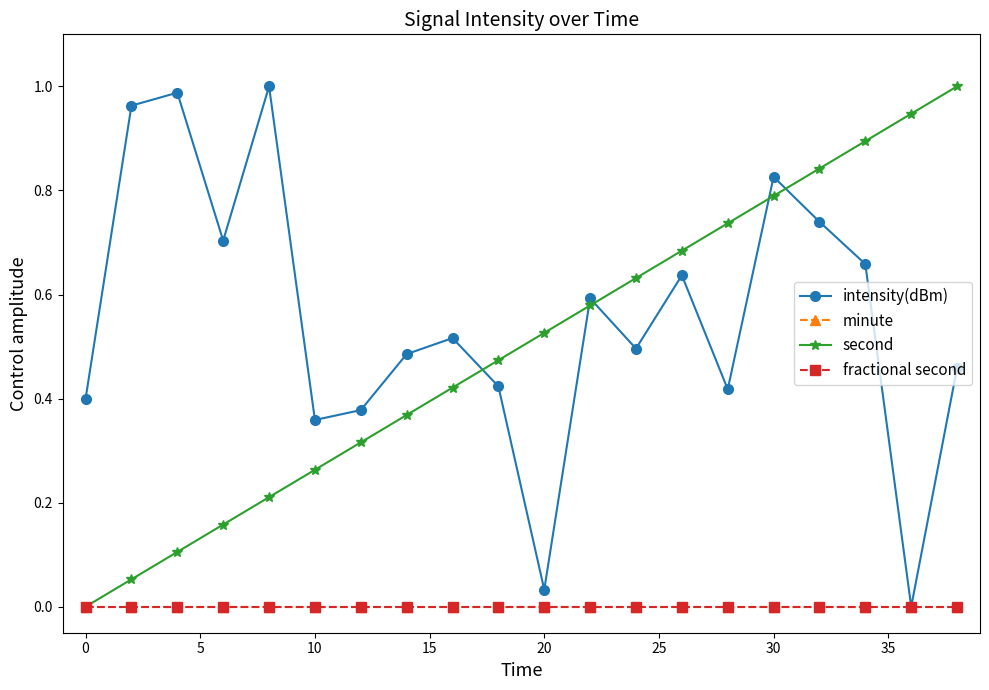

Which series has the largest total across all categories?

intensity(dBm)